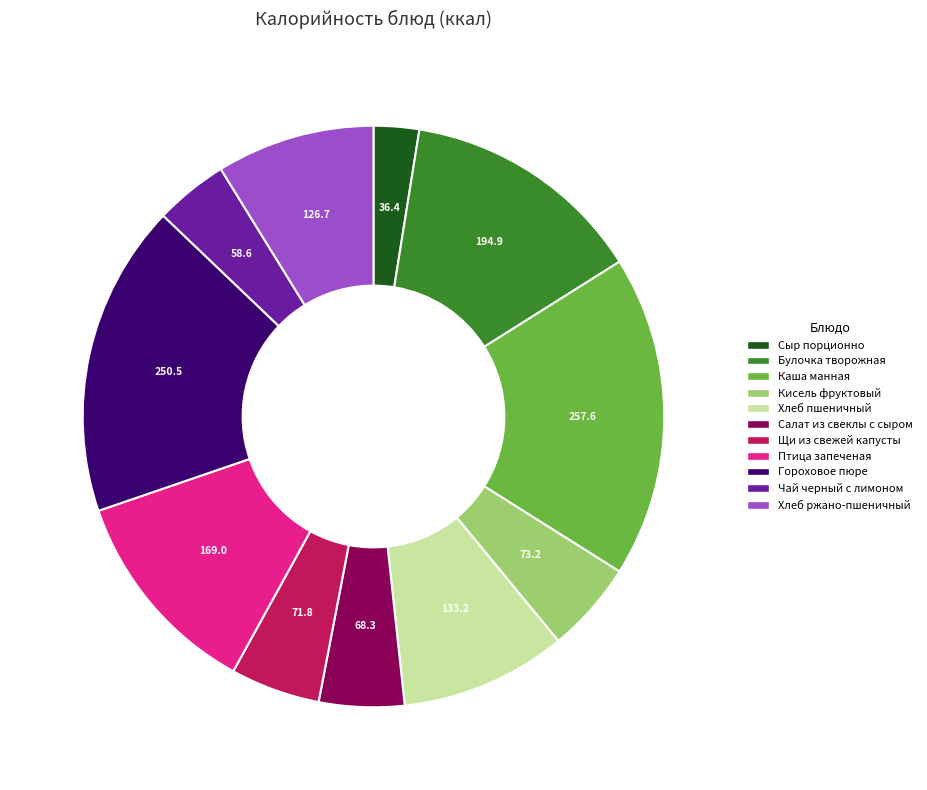

How many slices are in this pie chart?

11